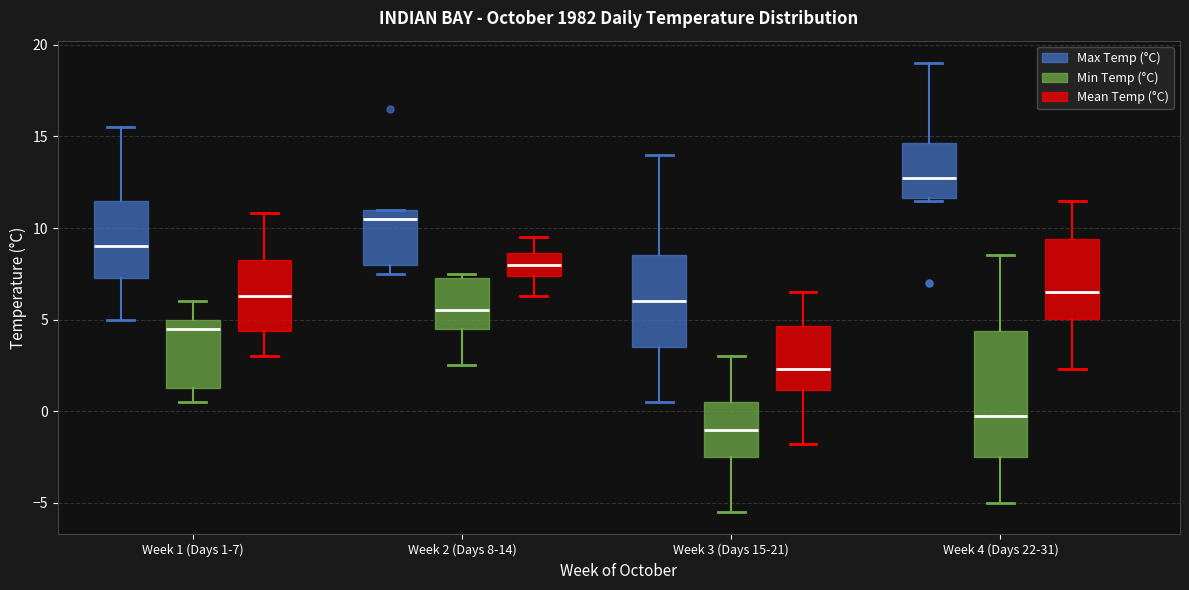

Comparing the boxes themselves (not the whiskers), which one is the tallest?

Week 4 (Days 22-31) (Min Temp (°C))